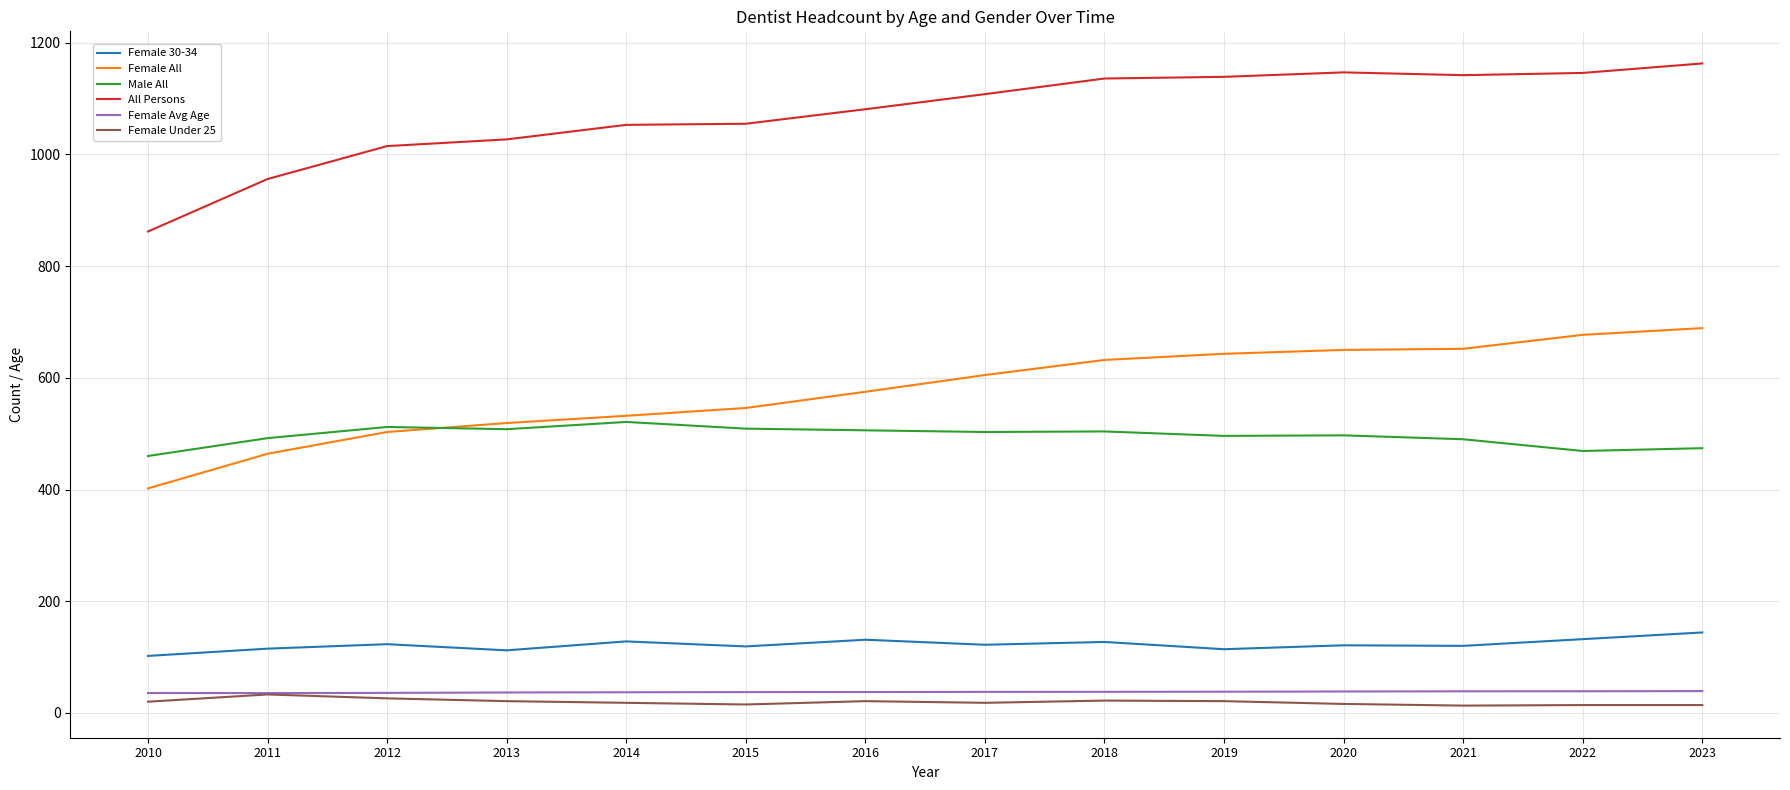

What is the highest value of the Female Avg Age series?

39.0